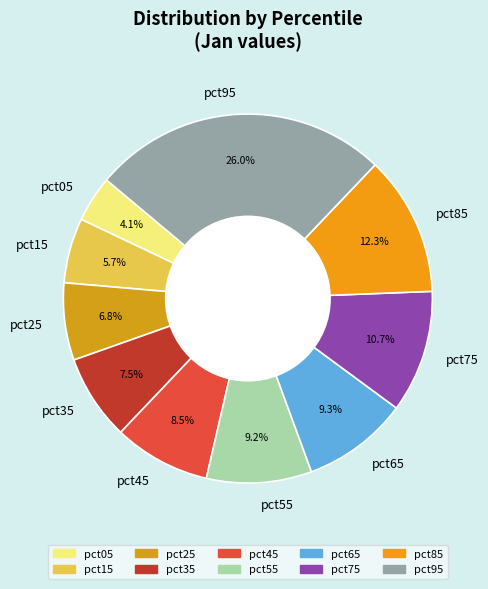

To the nearest percent, what percentage of the pie is pct65?

9%